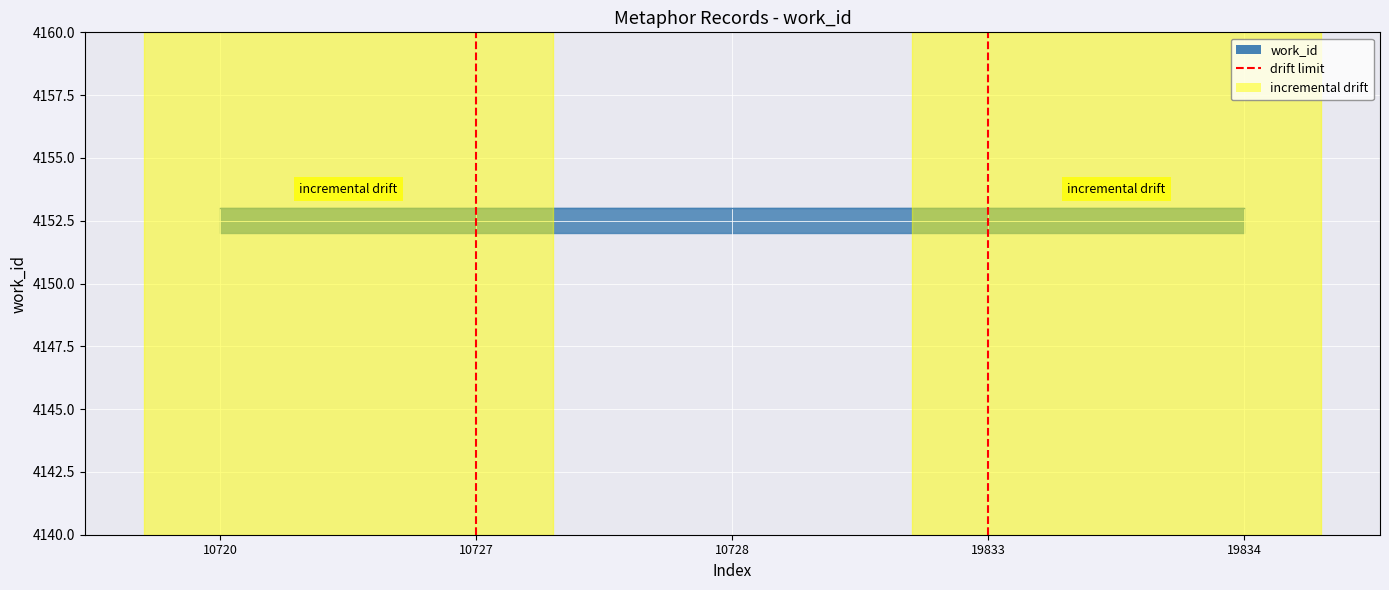

Does the chart display data point markers on the line(s)?

No